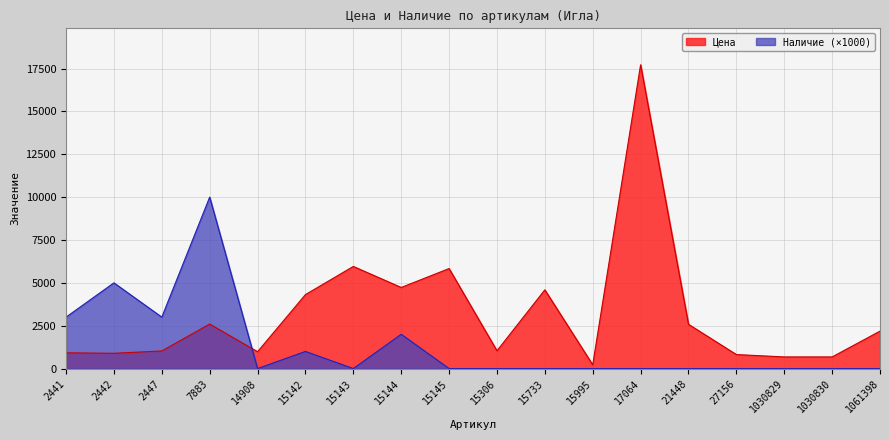

What is the value of the Цена point at the 2nd from the left?

891